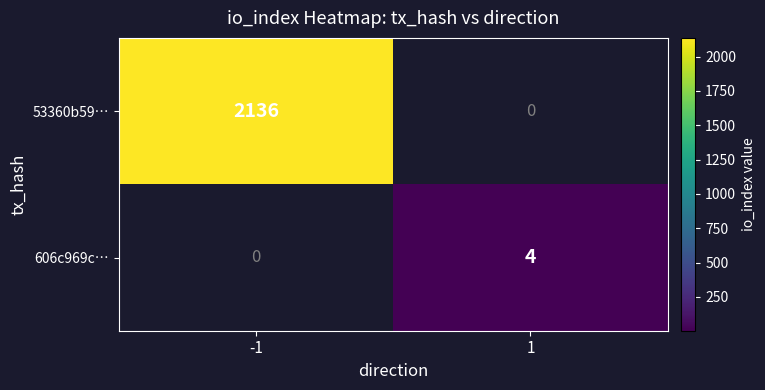

How many categories are shown in the chart?

2